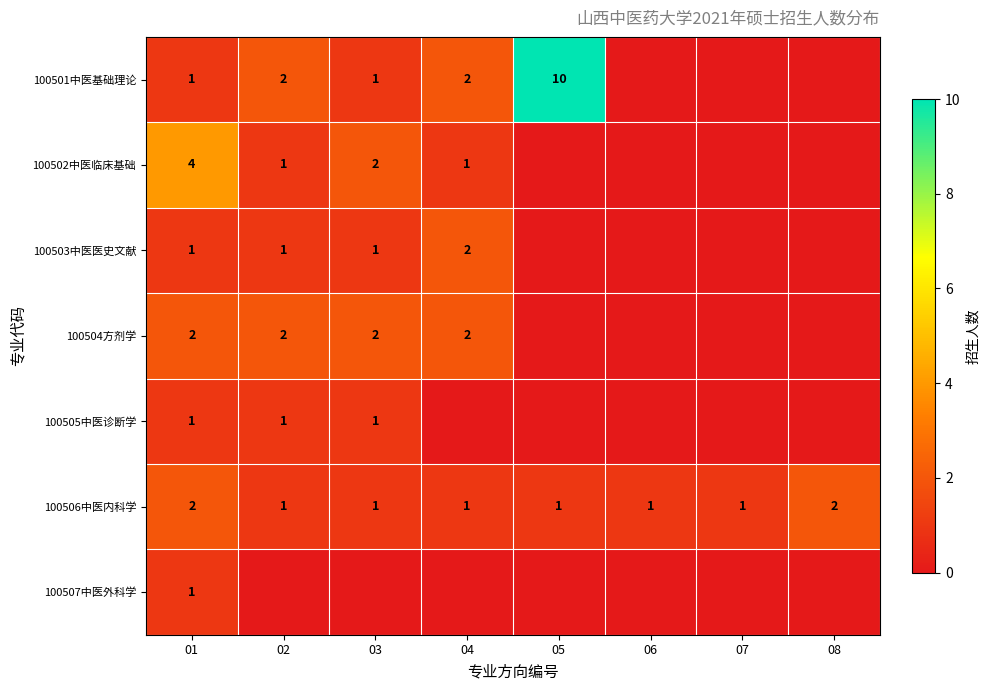

True or false: 100501中医基础理论 has a value of 10 at 05.

True